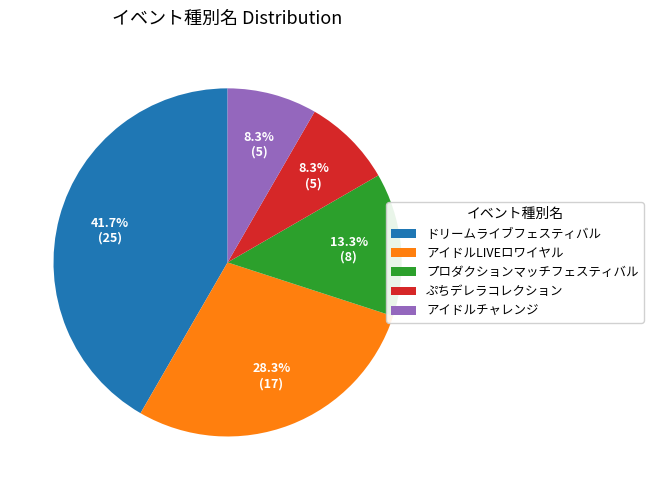

Is ぷちデレラコレクション the majority of the pie?

No